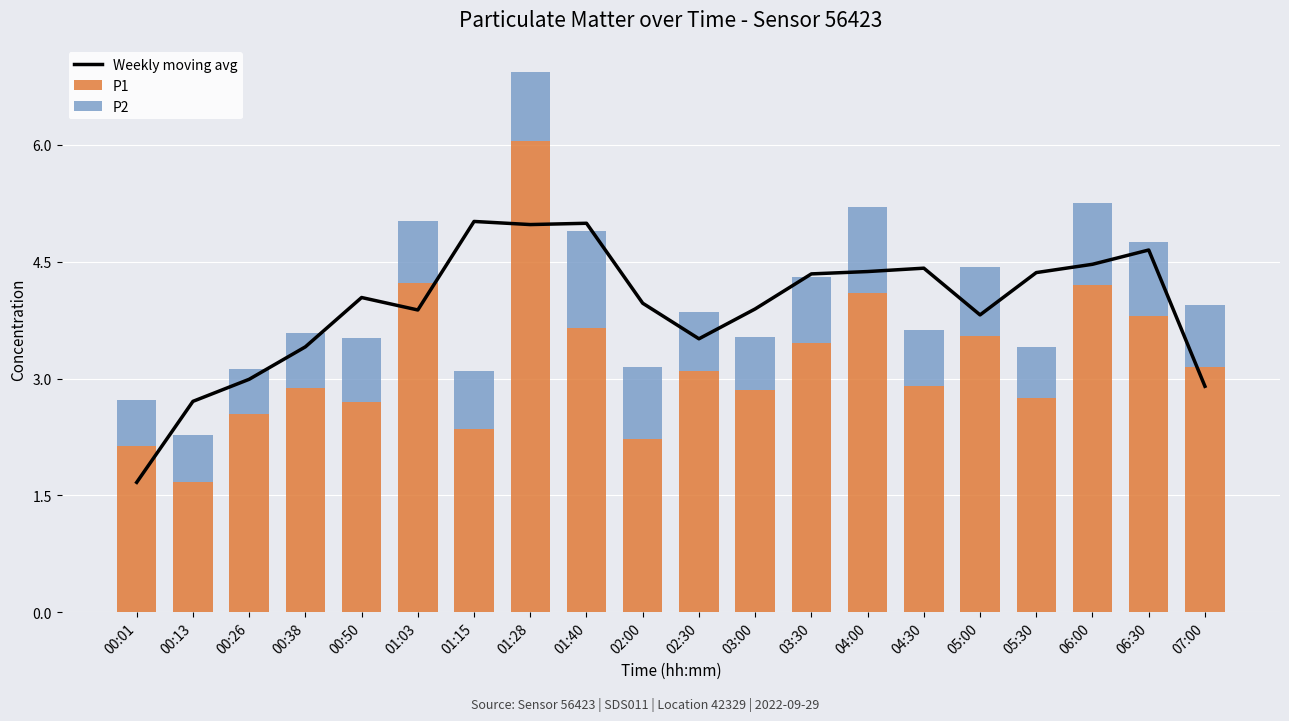

At which category is the sum across all series the highest?

01:28